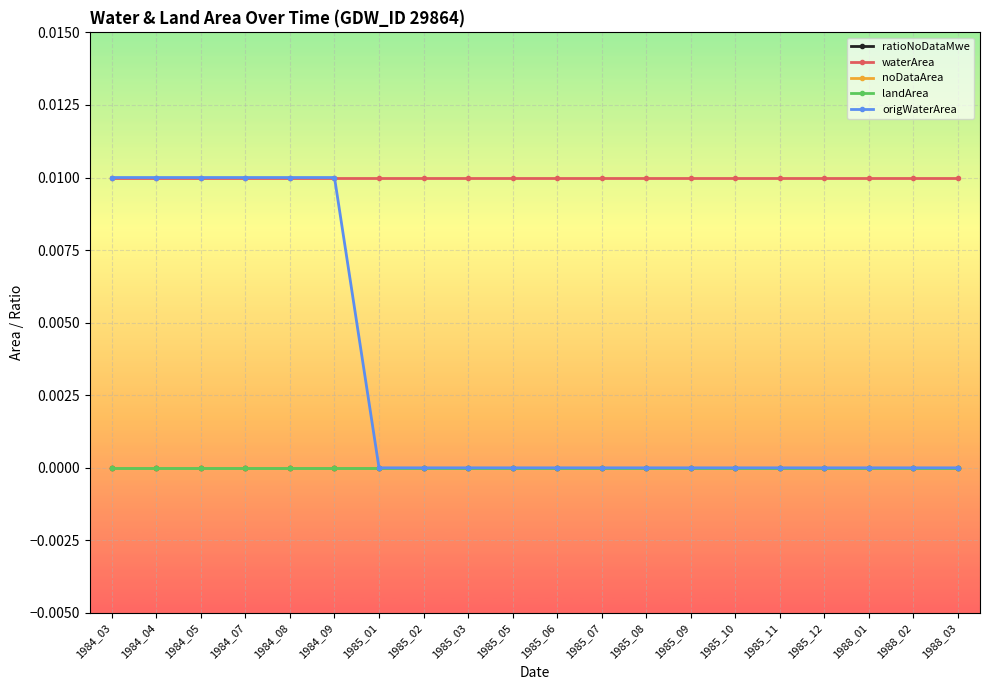

Is this an area chart (filled region under the line)?

No